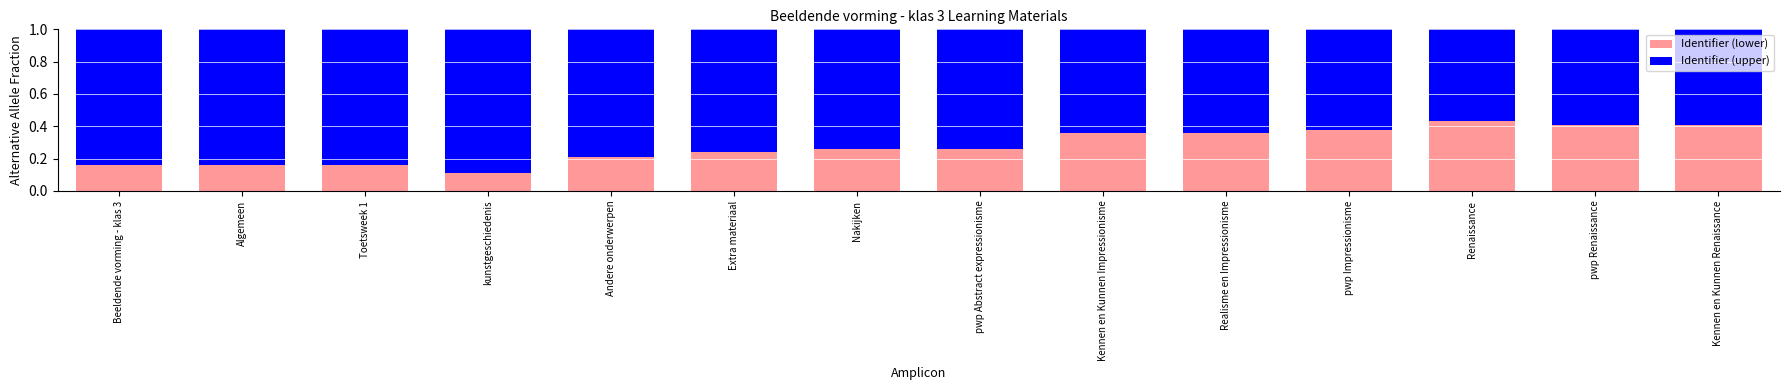

Is it true that Identifier (lower) equals 0.4 at pwp Impressionisme?

True